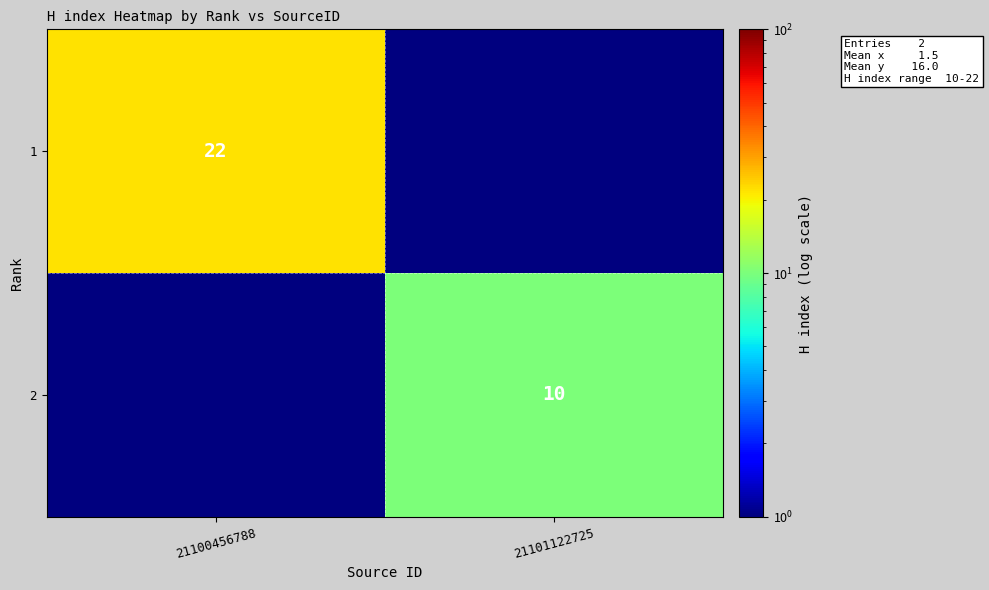

True or false: 2 has a value of 10 at 21101122725.

True